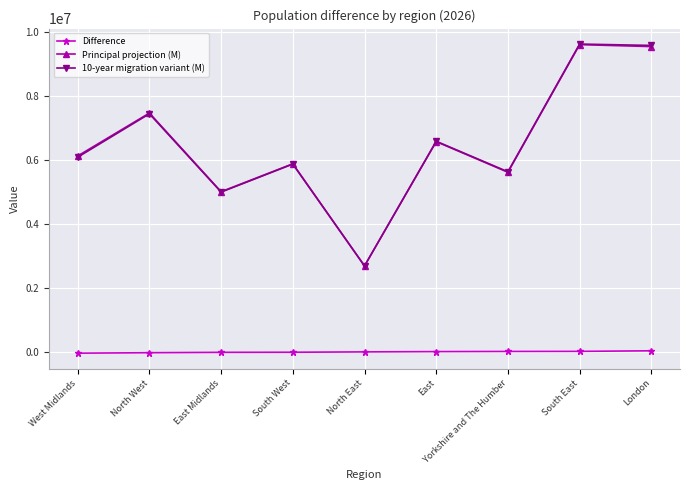

How many lines are shown in the chart?

3